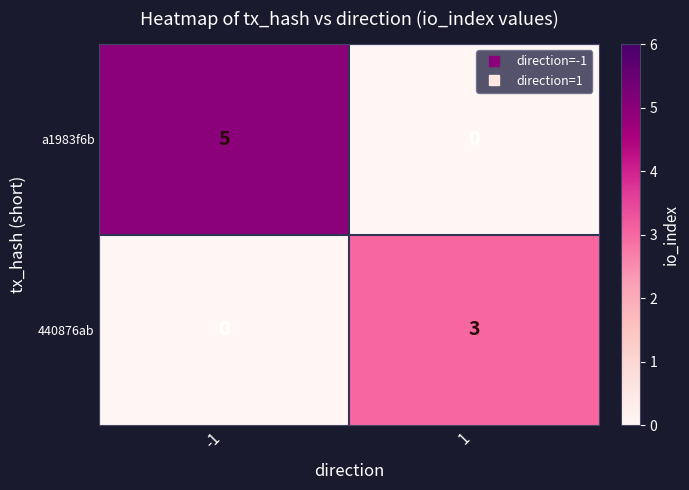

Rank the series by their maximum value, from highest to lowest.

a1983f6b, 440876ab